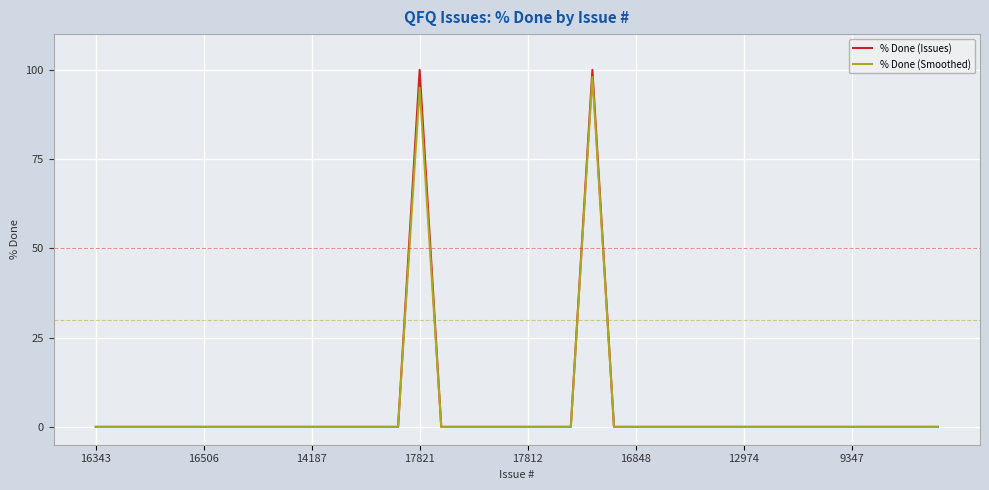

What is the sum of all % Done (Issues) values?

200